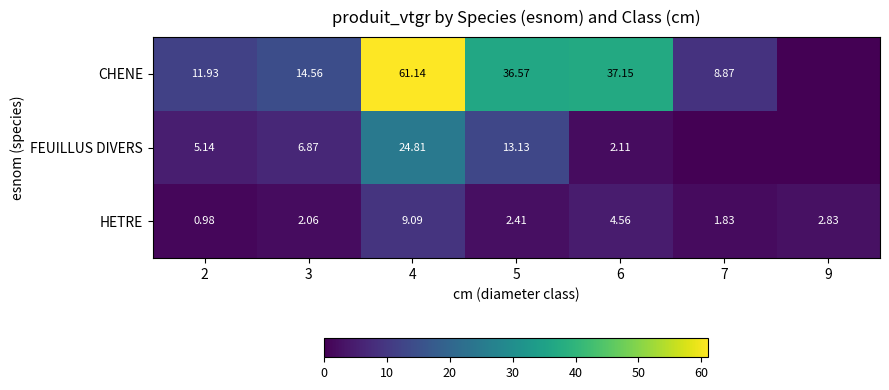

Rank the series at 6 from lowest to highest value.

FEUILLUS DIVERS, HETRE, CHENE